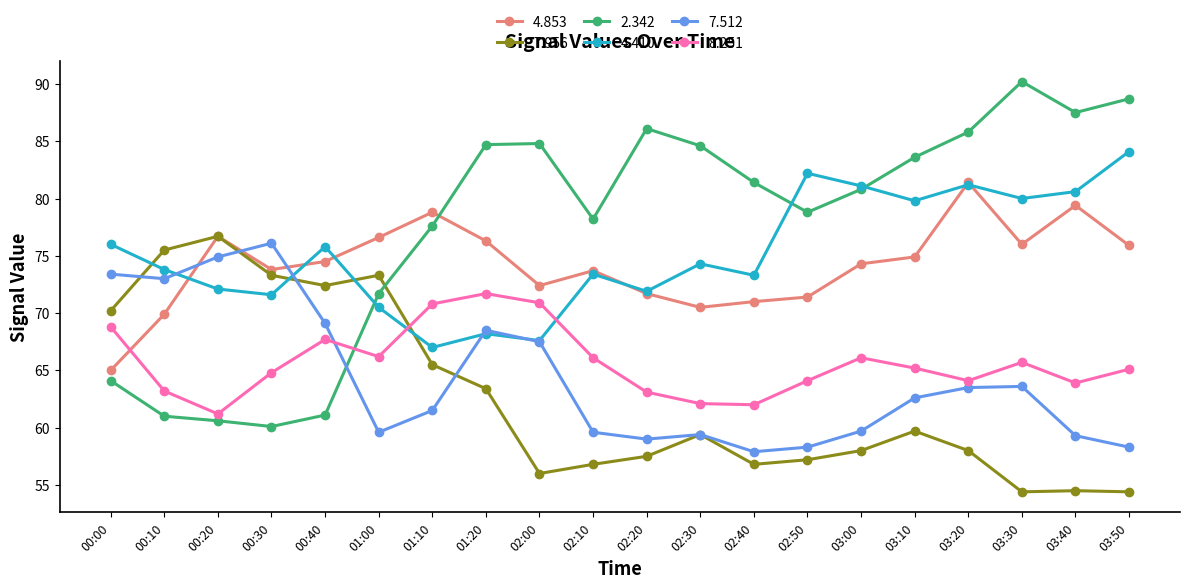

Which series changed the most between 00:20 and 02:30?

2.342